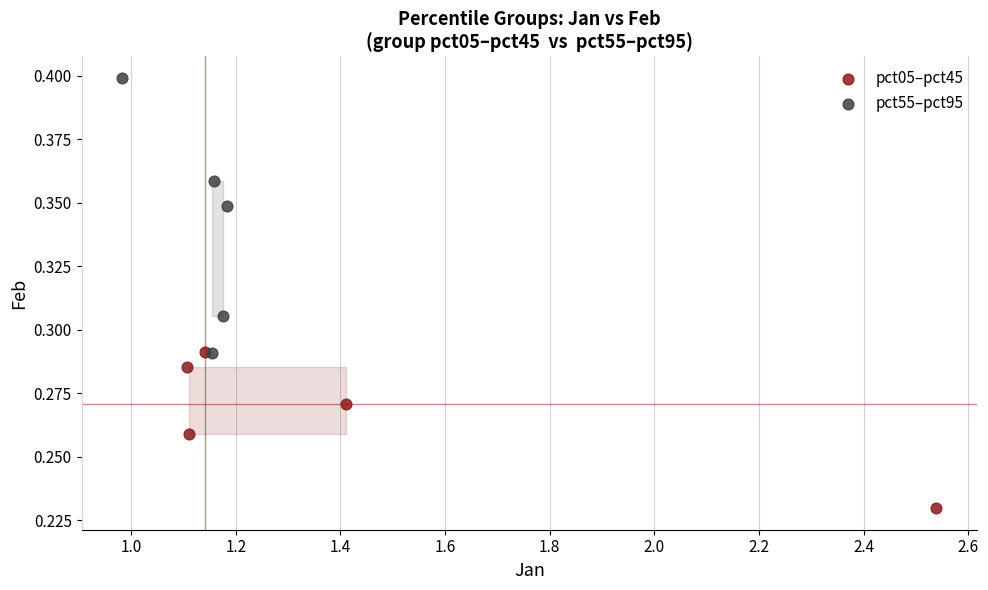

Which series has the widest spread of Y values?

pct55–pct95